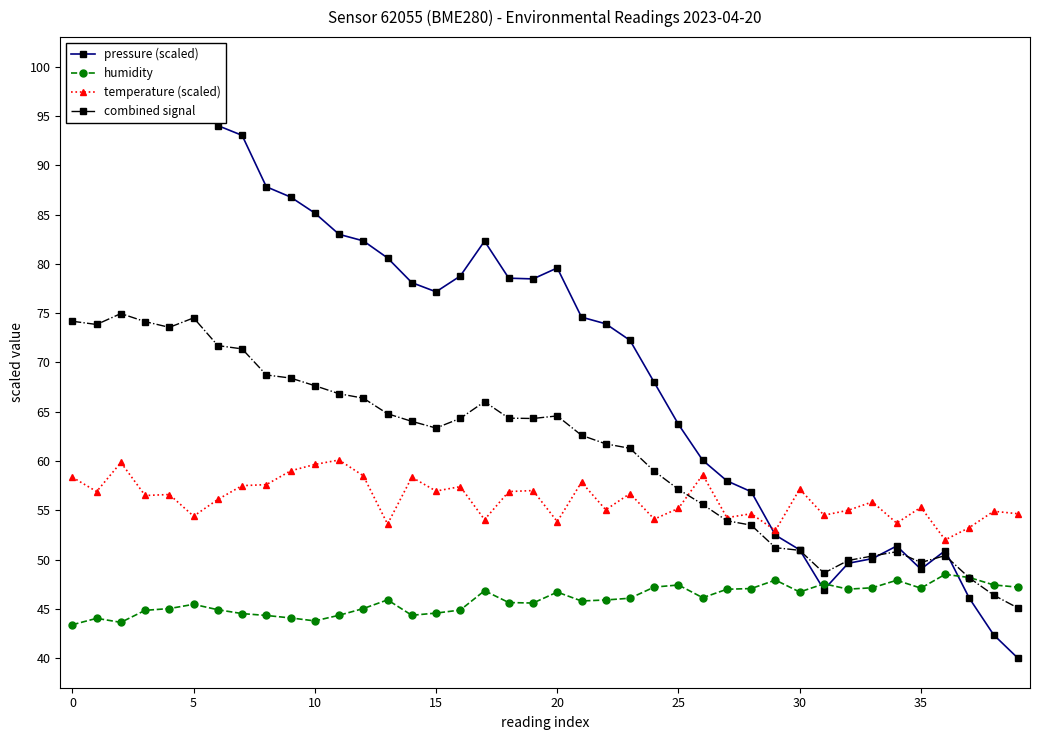

True or false: combined signal has more than 1 interior local peaks.

True